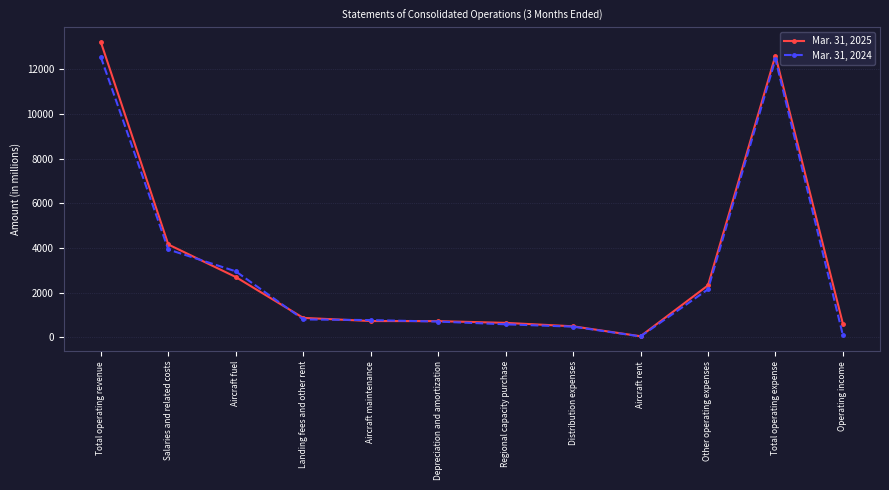

List the series in order of their peak value, highest first.

Mar. 31, 2025, Mar. 31, 2024